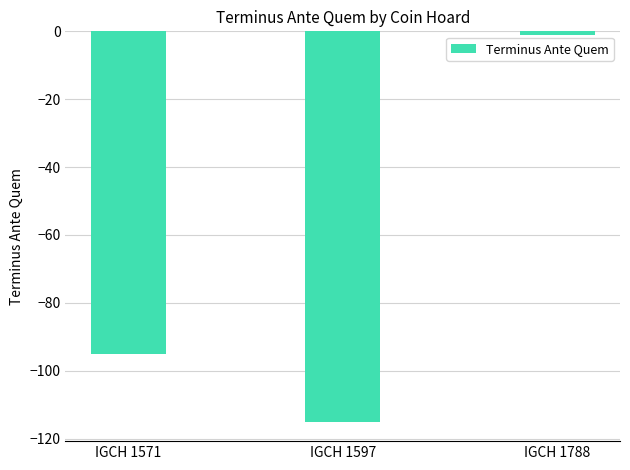

At which label is the value closest to -58?

IGCH 1571